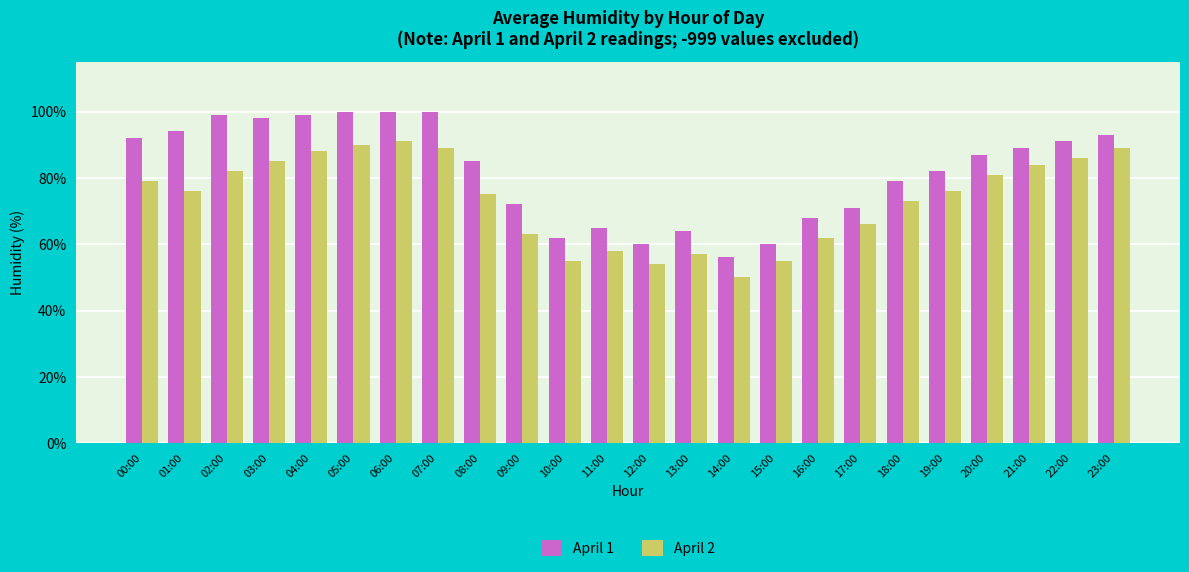

At which label does April 2 first exceed 76?

00:00